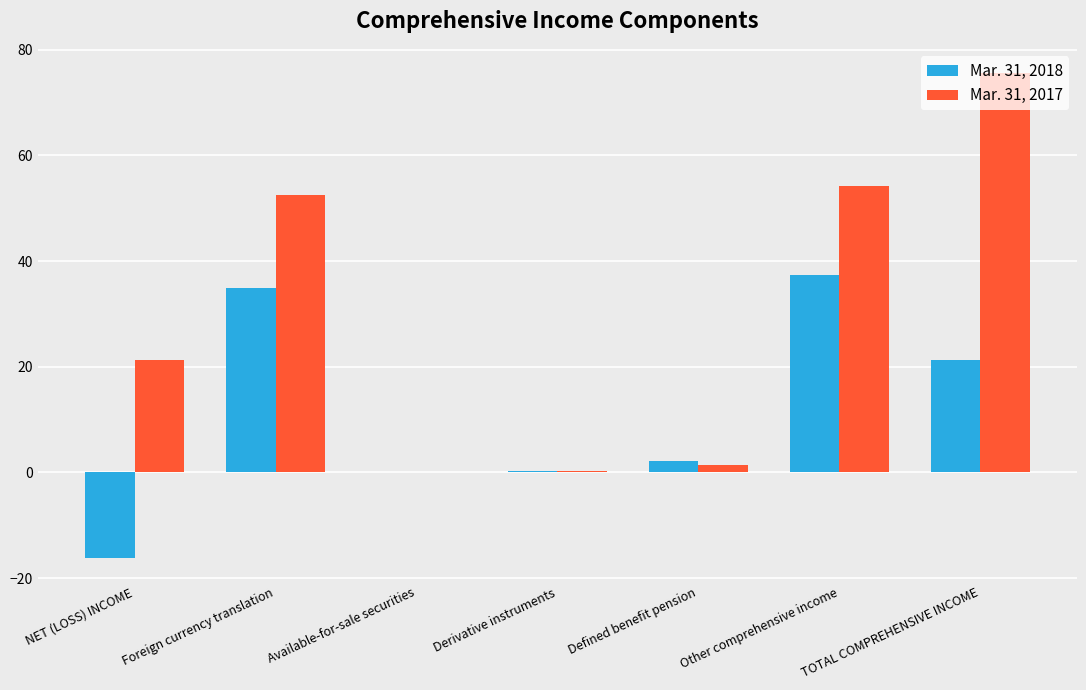

What is the total value across all series at Derivative instruments?

0.6